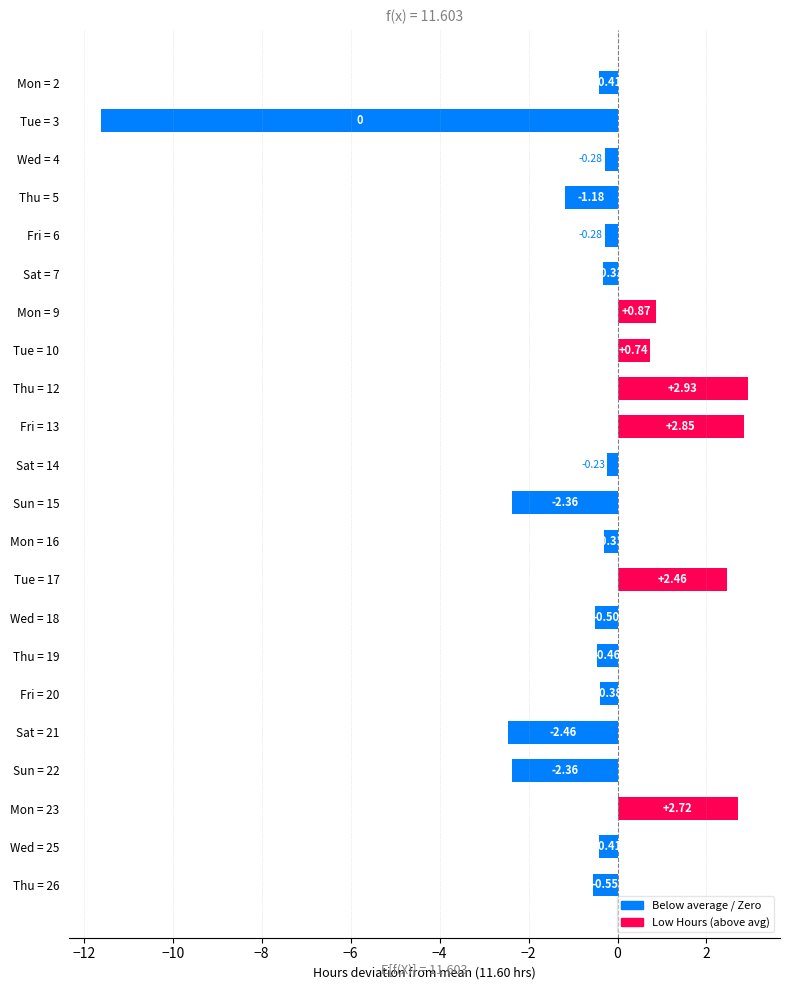

What is the average value?

-0.5